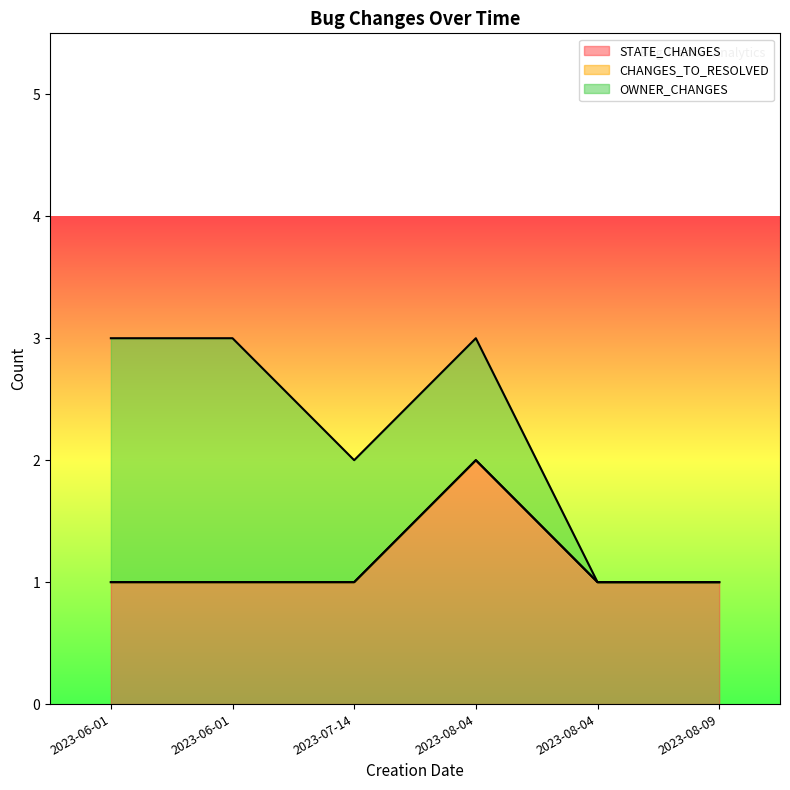

Rank the categories by STATE_CHANGES value from lowest to highest.

2023-06-01, 2023-06-01, 2023-07-14, 2023-08-04, 2023-08-09, 2023-08-04